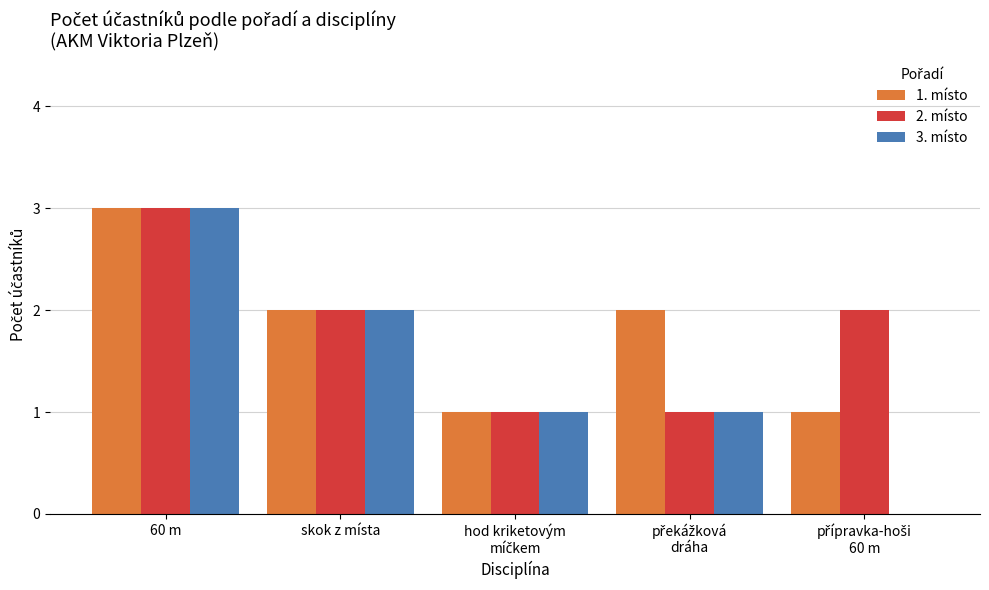

The 3. místo series shows 3 at 60 m. True or false?

True